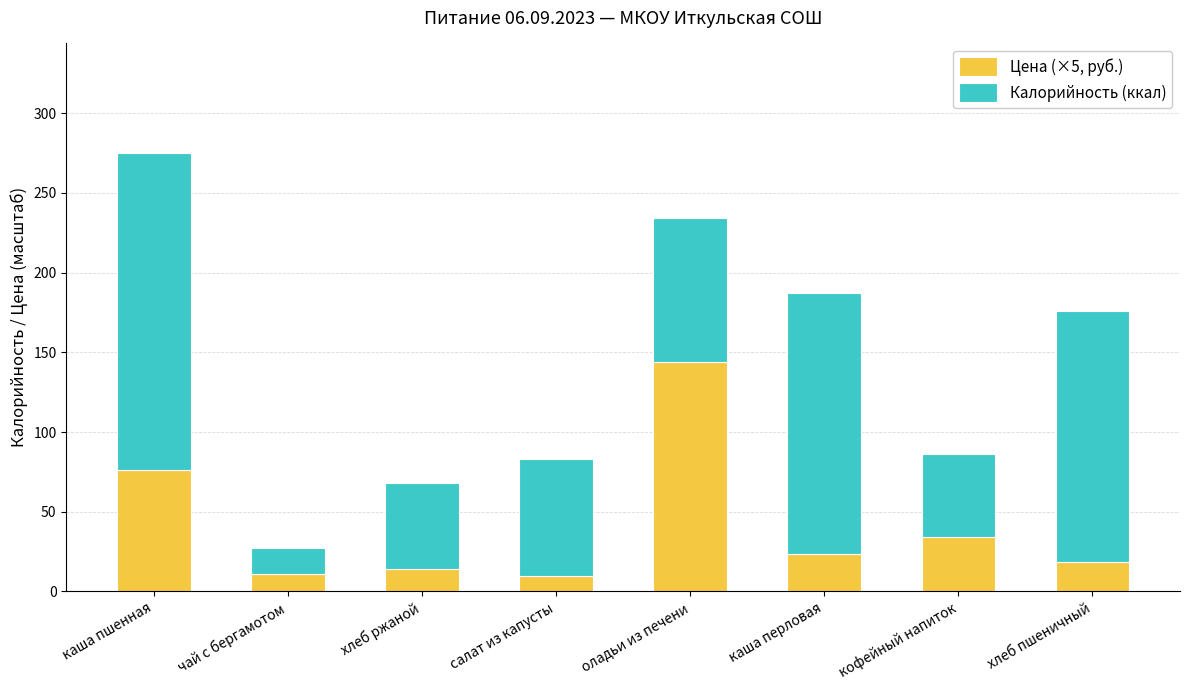

The value of Цена (×5, руб.) at каша перловая is 39.5. True or false?

False